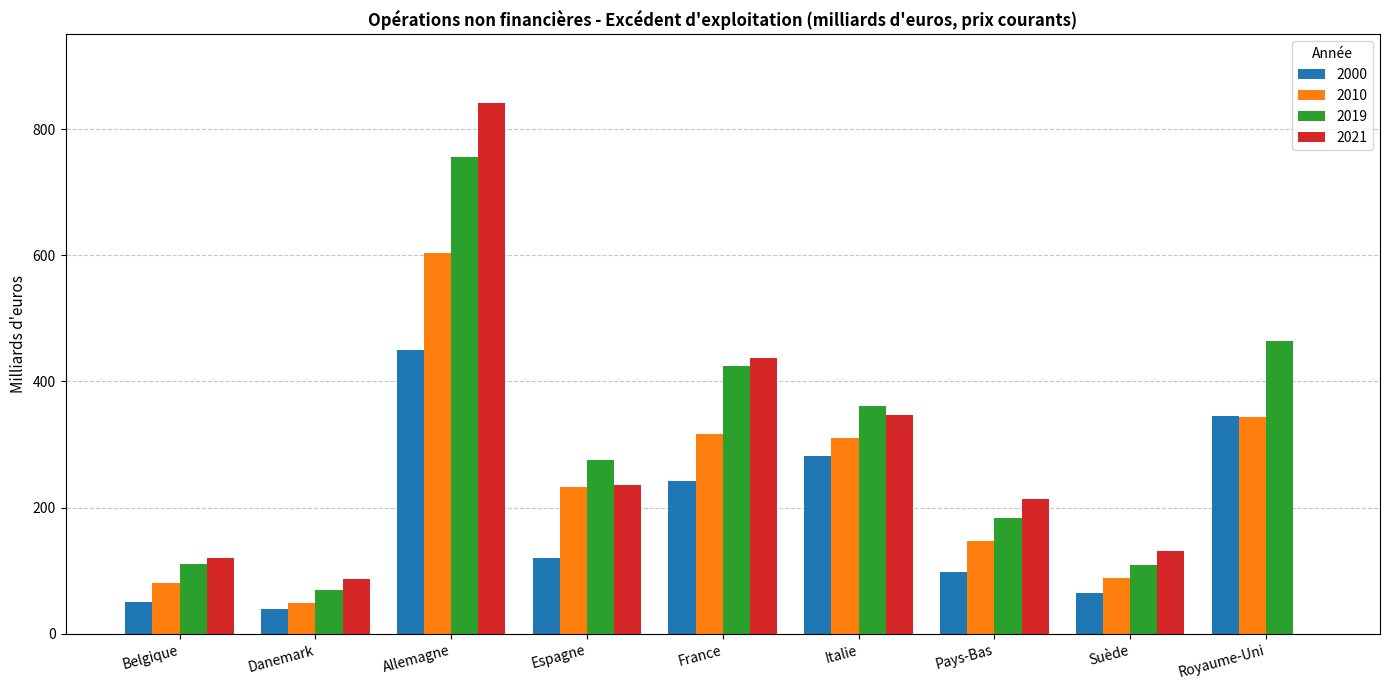

How many values in the 2010 series exceed 232?

5